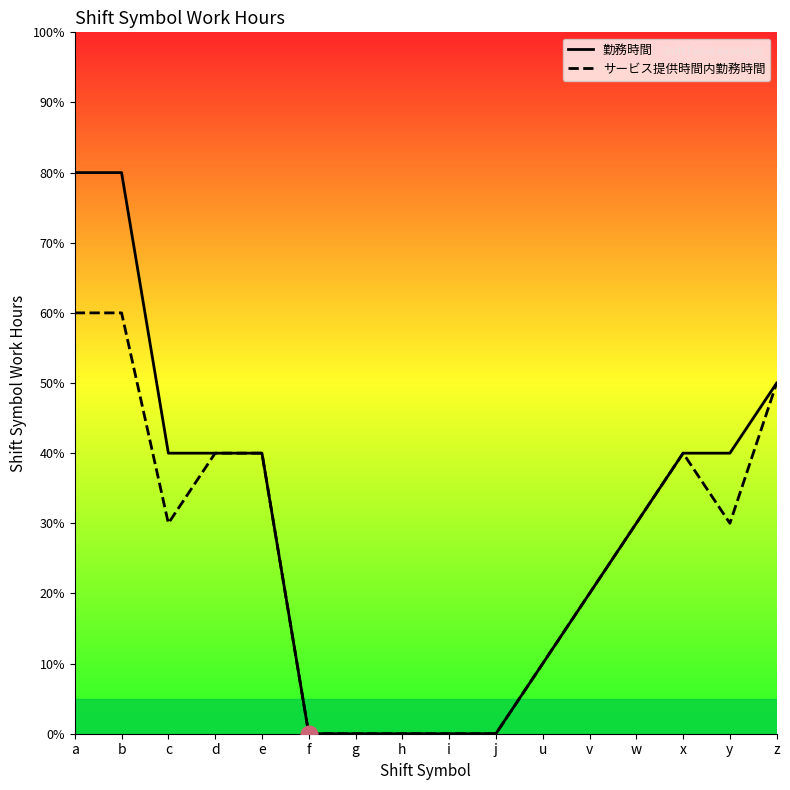

True or false: 勤務時間 and サービス提供時間内勤務時間 intersect in this chart.

False